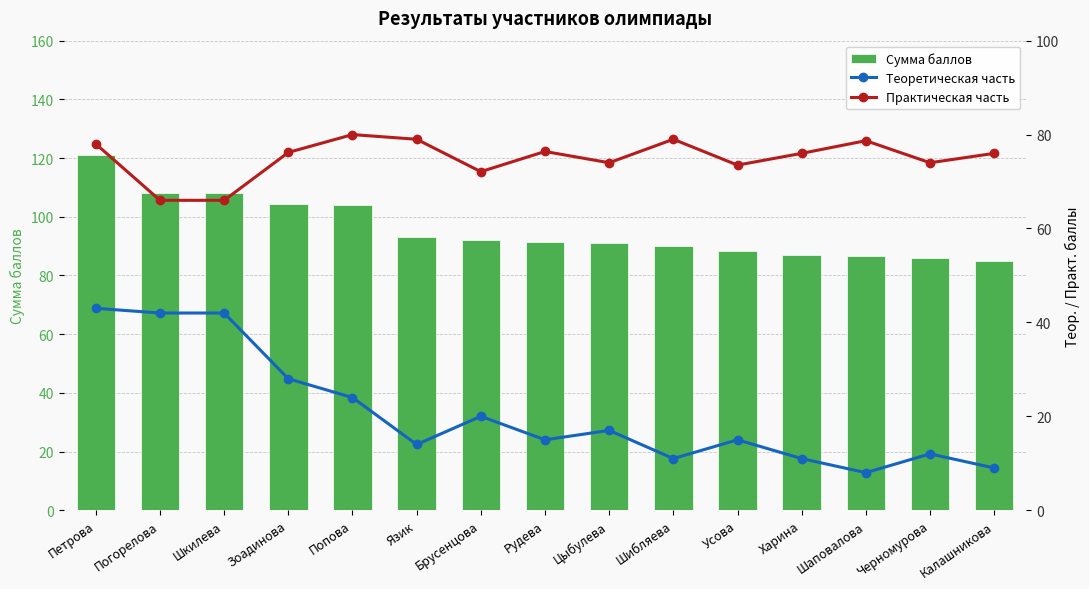

What is the minimum value shown in the chart?

8.0